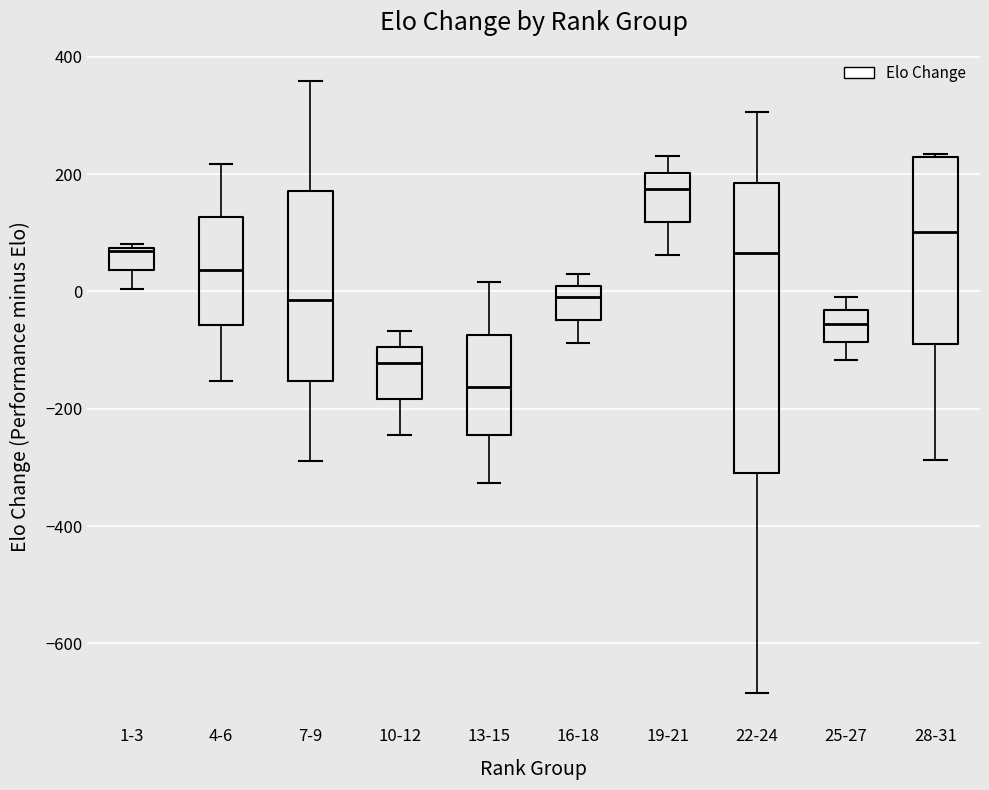

Reading left to right, transcribe this box plot: for each box, give where its median line is, the range the box spans, and where its two whiskers end, as read against the y-axis. The values are not printed on the chart, so give them approximately, as read against the axis.

1-3: median 60, box 40 to 80, whiskers 0 to 80
4-6: median 40, box -60 to 120, whiskers -160 to 220
7-9: median -20, box -160 to 180, whiskers -280 to 360
10-12: median -120, box -180 to -100, whiskers -240 to -60
13-15: median -160, box -240 to -80, whiskers -320 to 20
16-18: median 0, box -40 to 20, whiskers -80 to 20 (just above the box's upper edge)
19-21: median 180, box 120 to 200, whiskers 60 to 240
22-24: median 60, box -300 to 180, whiskers -680 to 300
25-27: median -60, box -80 to -40, whiskers -120 to 0
28-31: median 100, box -80 to 220, whiskers -280 to 240